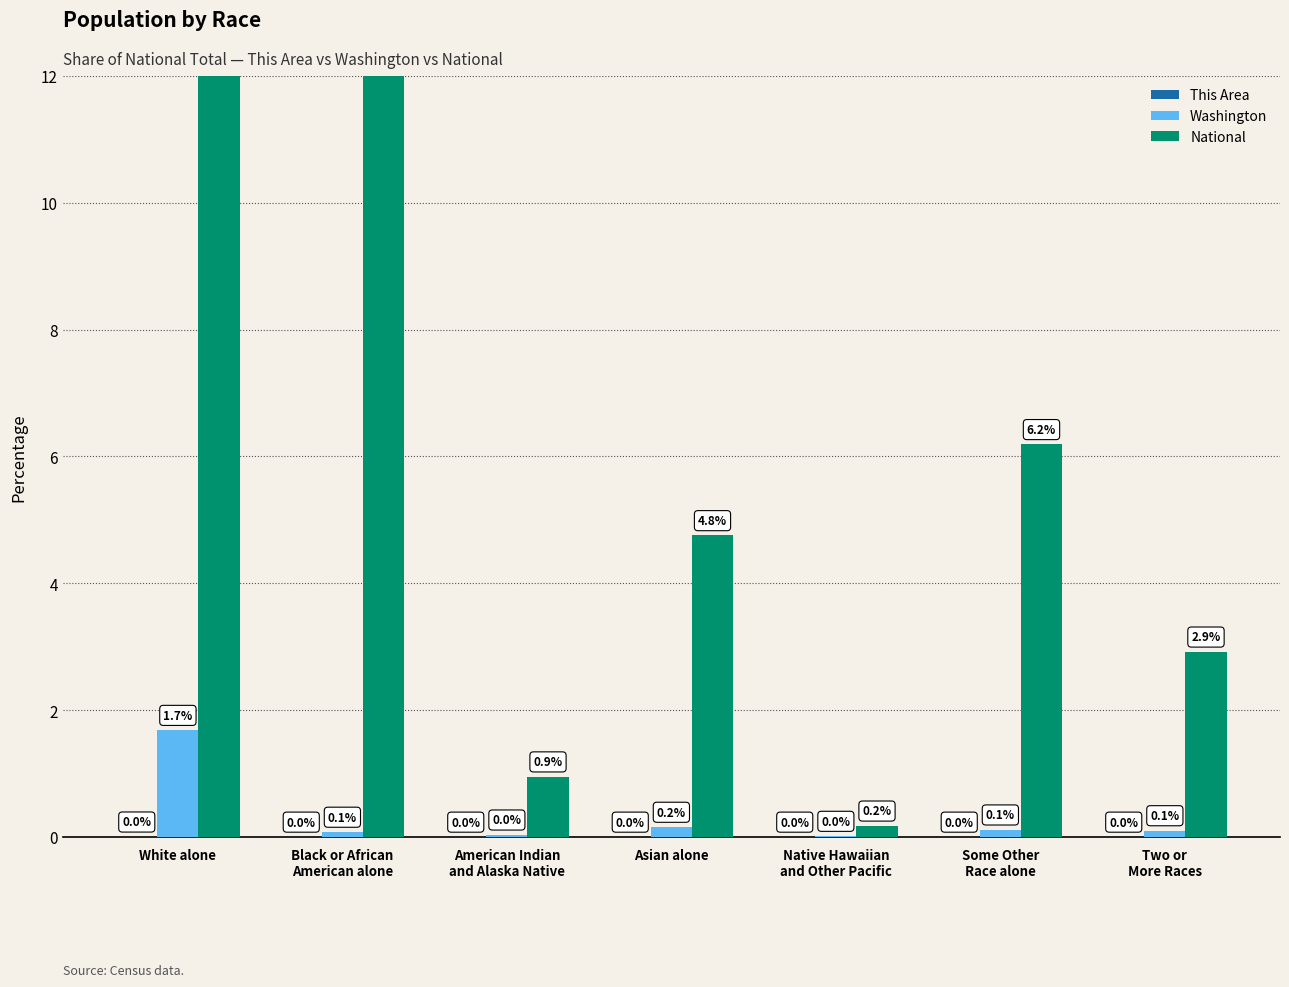

What is the sum of the Washington values at American Indian
and Alaska Native and Some Other
Race alone?

0.1